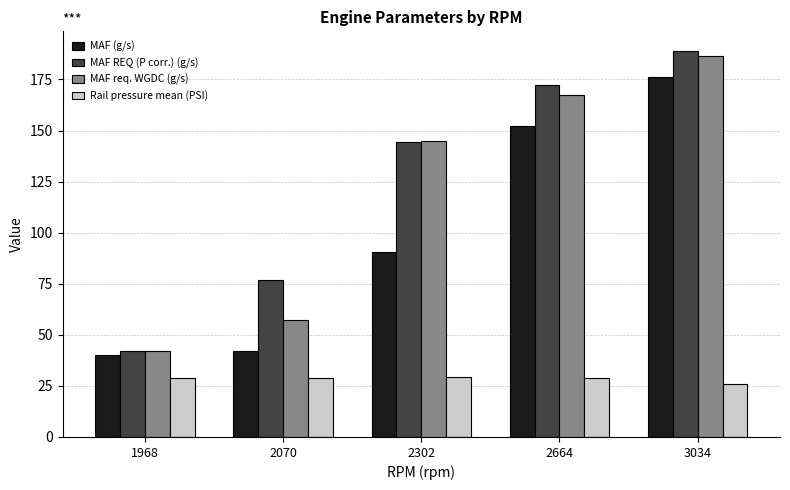

Does the chart contain stacked bars?

No